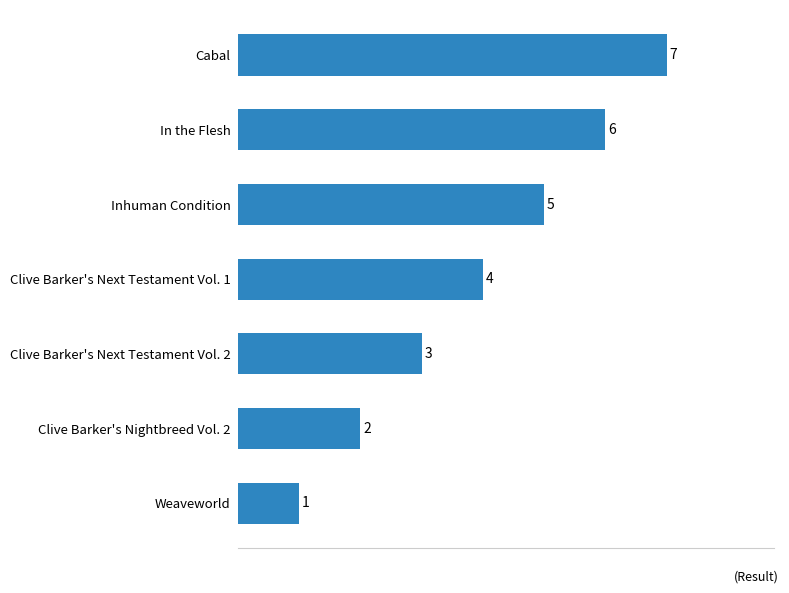

What is the maximum value shown in the chart?

7